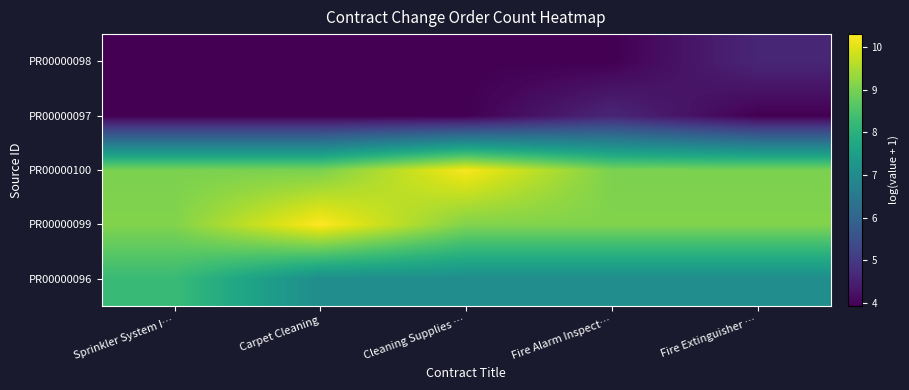

Reading right to left, what are all the values shown in this chart?

PR00000096: Fire Extinguisher …=7.0	Fire Alarm Inspect…=7.0	Cleaning Supplies …=7.0	Carpet Cleaning=7.0	Sprinkler System I…=8.3
PR00000099: Fire Extinguisher …=9.1	Fire Alarm Inspect…=9.1	Cleaning Supplies …=9.1	Carpet Cleaning=10.3	Sprinkler System I…=9.1
PR00000100: Fire Extinguisher …=9.0	Fire Alarm Inspect…=9.0	Cleaning Supplies …=10.2	Carpet Cleaning=9.0	Sprinkler System I…=9.0
PR00000097: Fire Extinguisher …=3.9	Fire Alarm Inspect…=4.6	Cleaning Supplies …=3.9	Carpet Cleaning=3.9	Sprinkler System I…=3.9
PR00000098: Fire Extinguisher …=4.6	Fire Alarm Inspect…=3.9	Cleaning Supplies …=3.9	Carpet Cleaning=3.9	Sprinkler System I…=3.9